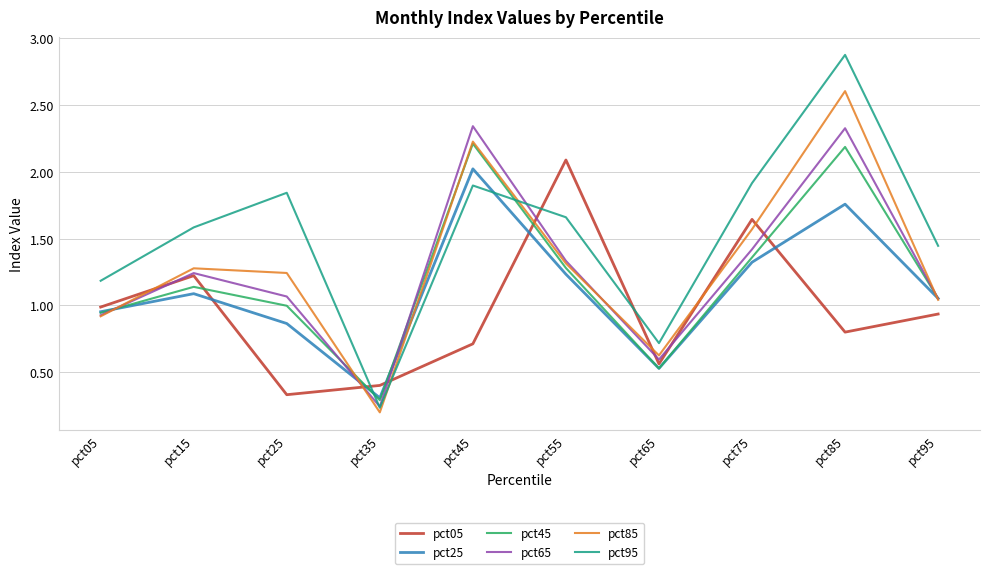

Which series has the largest range (max minus min)?

pct95